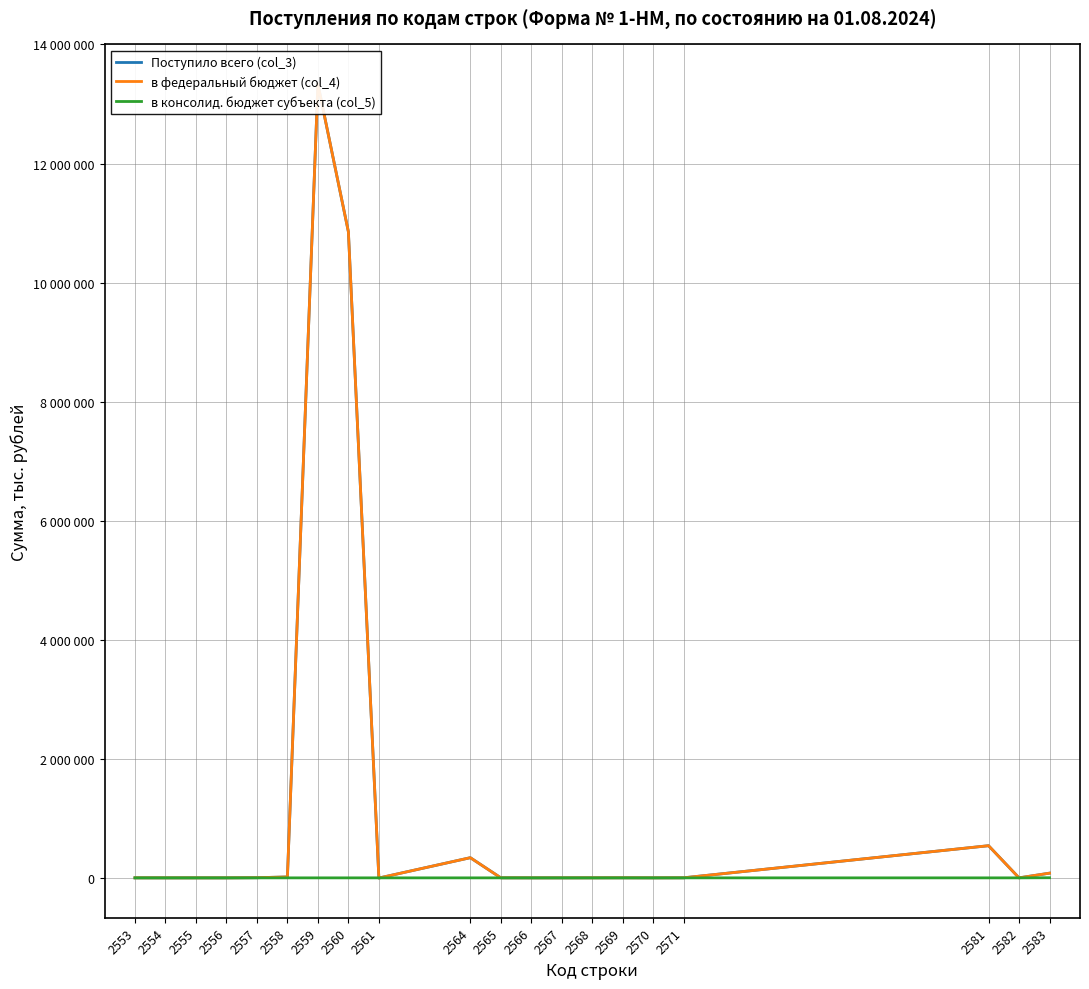

At which label is в консолид. бюджет субъекта (col_5) closest to 1019?

2553